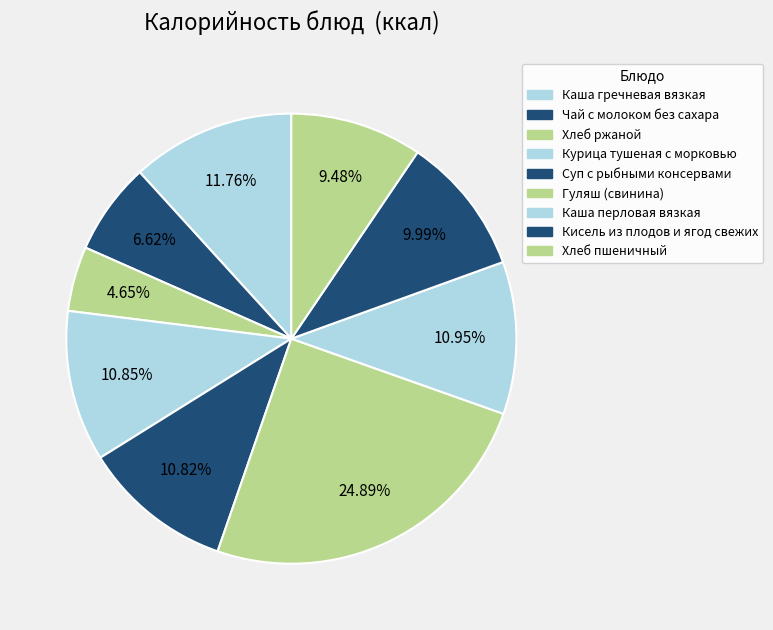

To the nearest percent, what is the average slice percentage?

11%